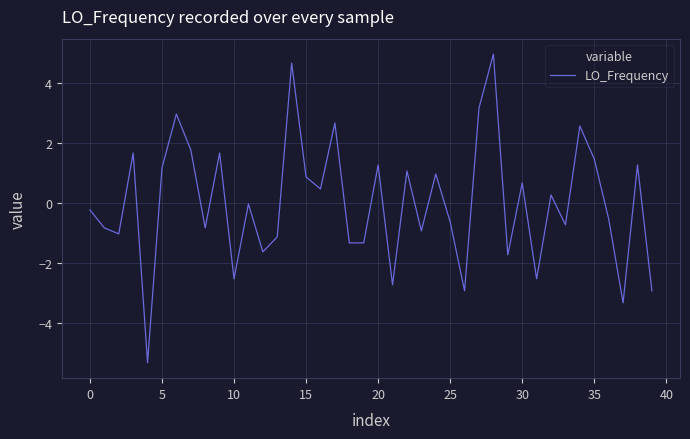

What is the minimum value shown in the chart?

-5.3